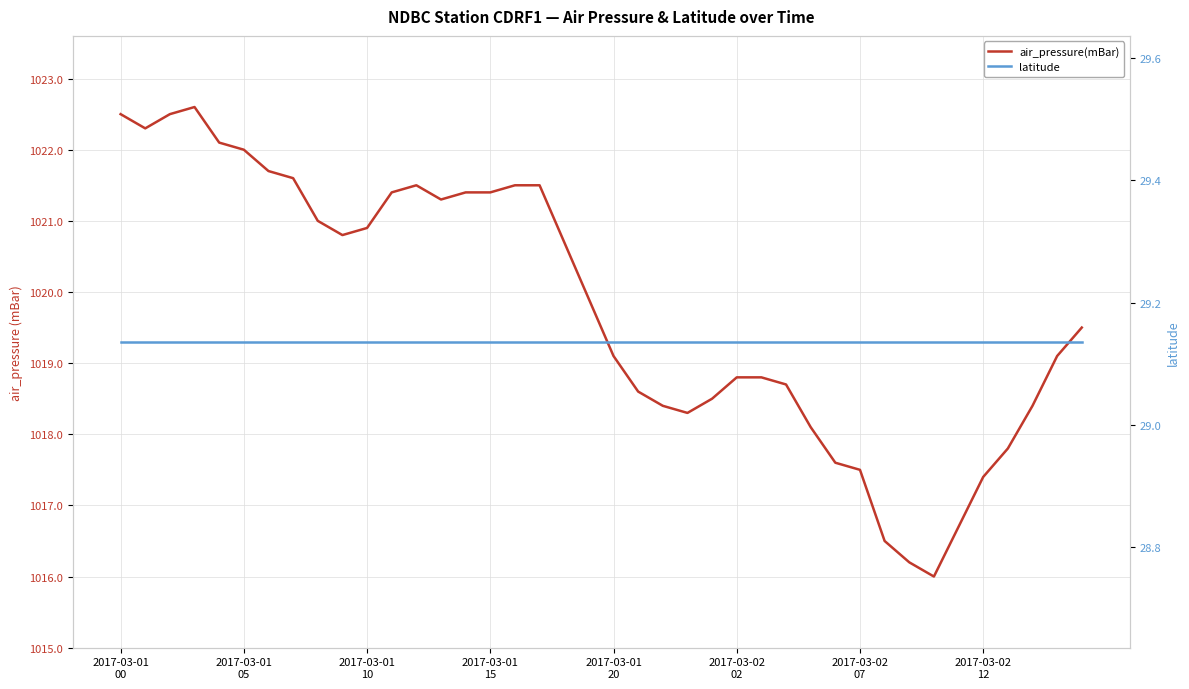

What is the sum of all air_pressure(mBar) values?

40790.6